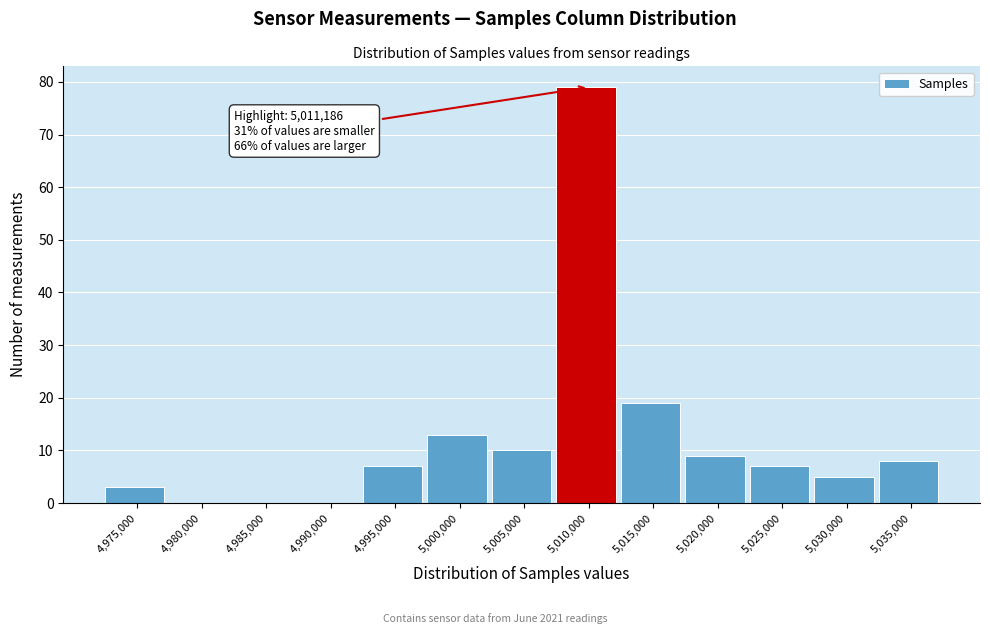

Reading left to right, extract all data points from this chart.

4,975,000=3	4,980,000=0	4,985,000=0	4,990,000=0	4,995,000=7	5,000,000=13	5,005,000=10	5,010,000=79	5,015,000=19	5,020,000=9	5,025,000=7	5,030,000=5	5,035,000=8